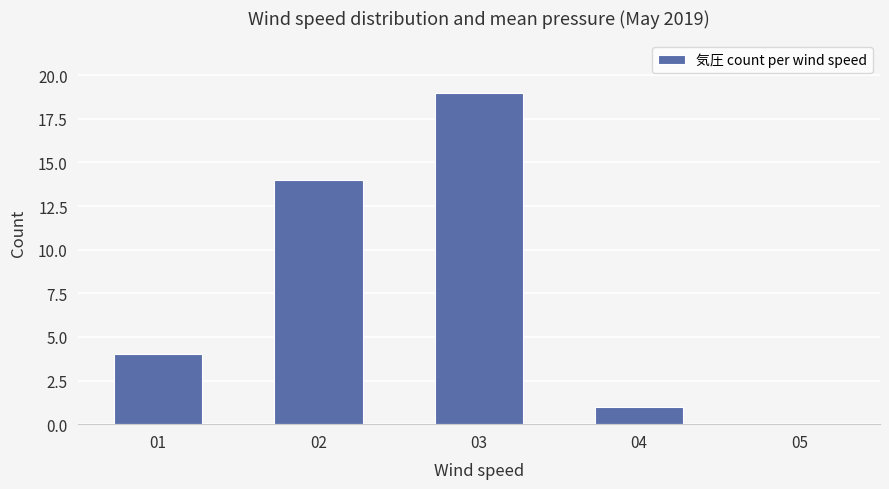

The value at 03 is 5. True or false?

False